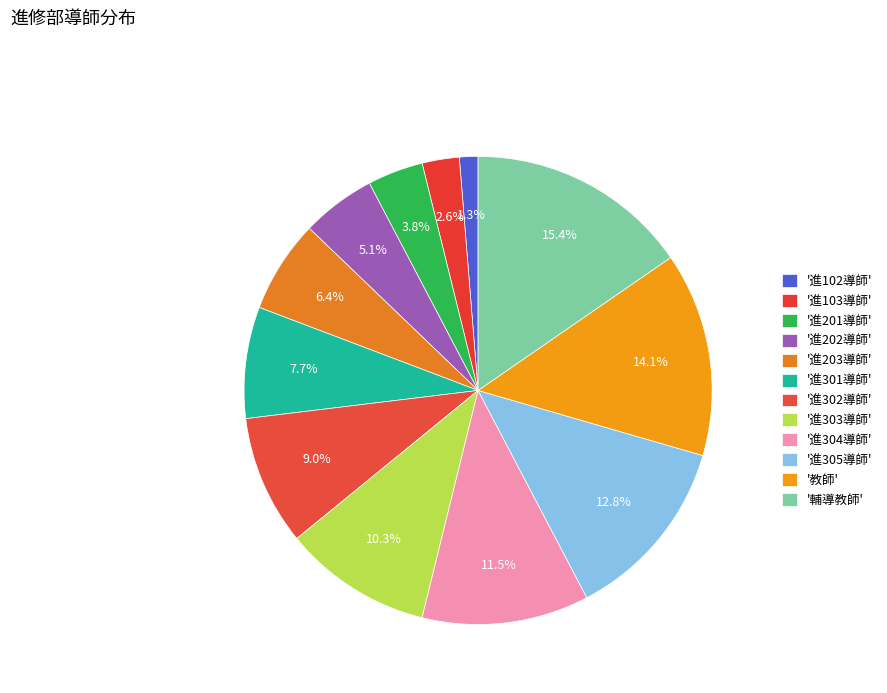

Count the number of slices in the pie.

12